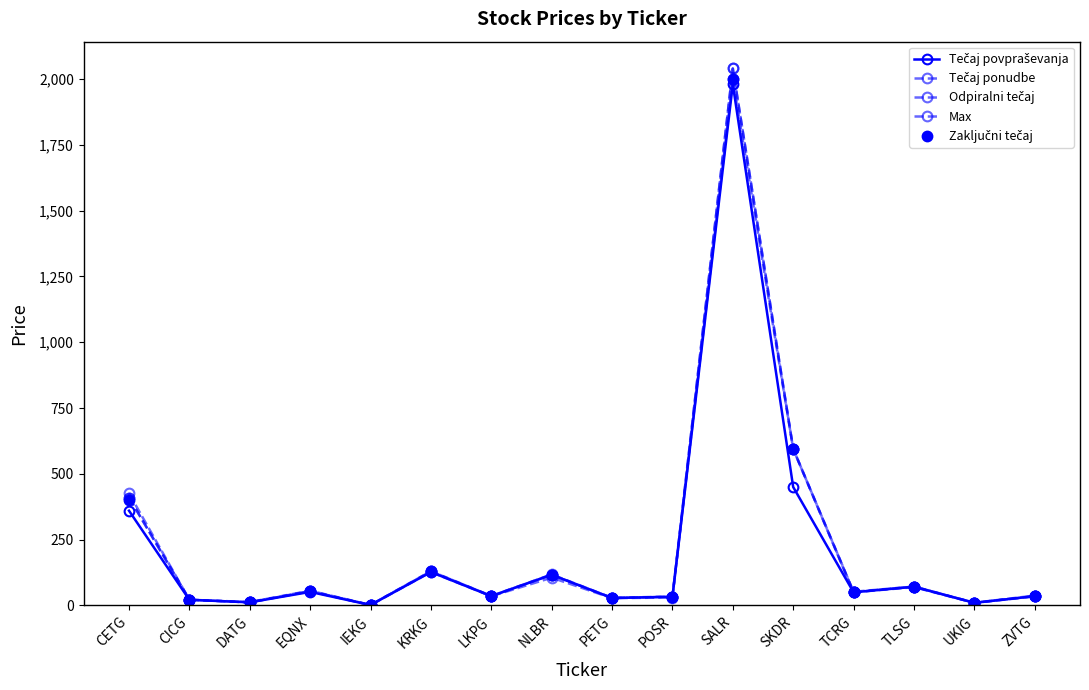

How many series are shown in this chart?

5